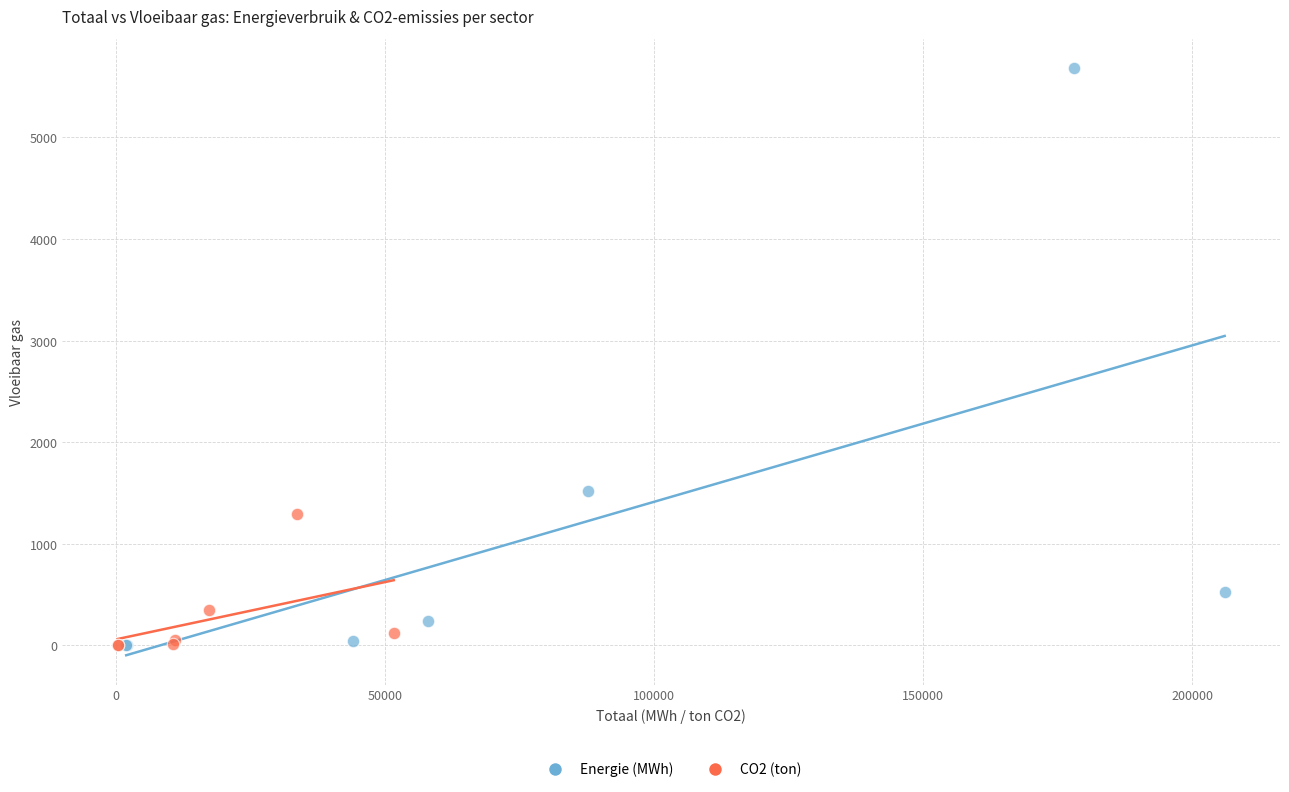

Which series has the widest spread of Y values?

Energie (MWh)